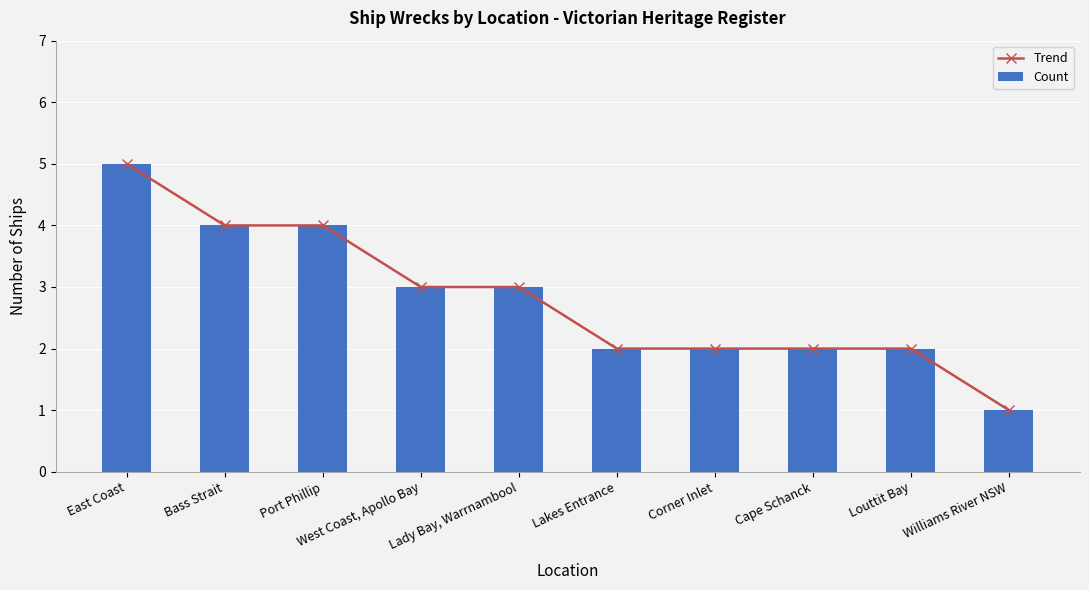

Where is Trend nearest to the value 3?

West Coast, Apollo Bay